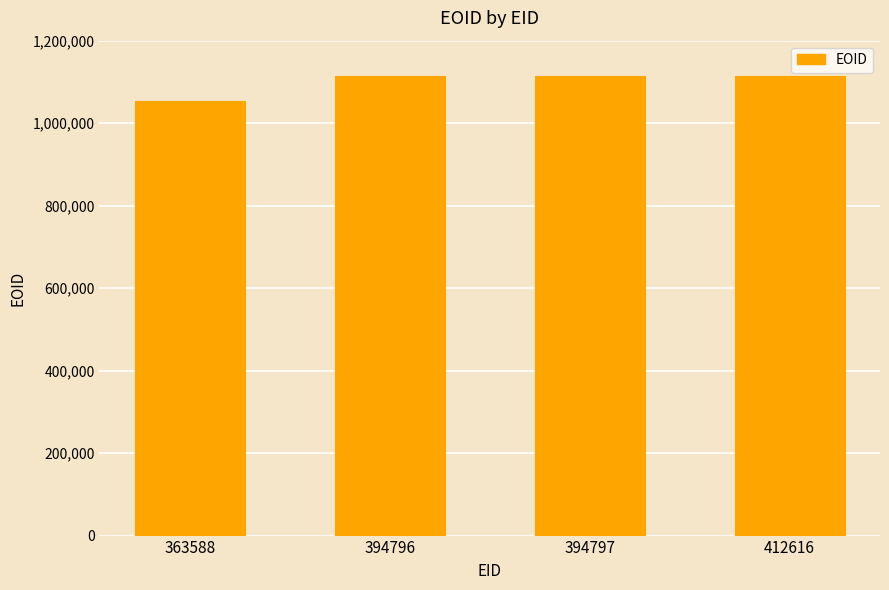

What is the difference between the maximum and minimum values?

60710